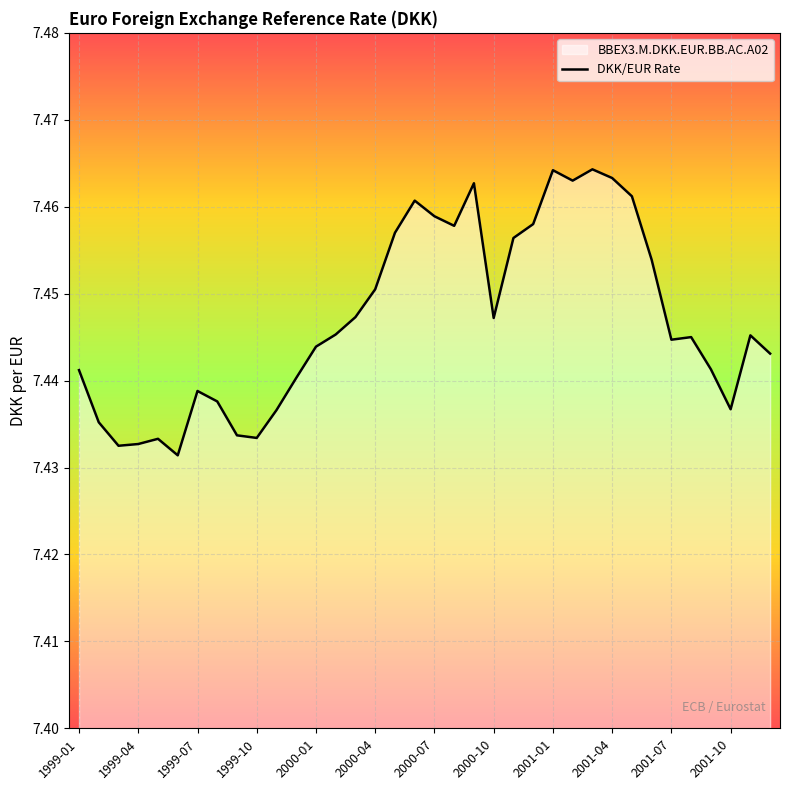

Is it true that the value at 1999-10 is 4.7?

False